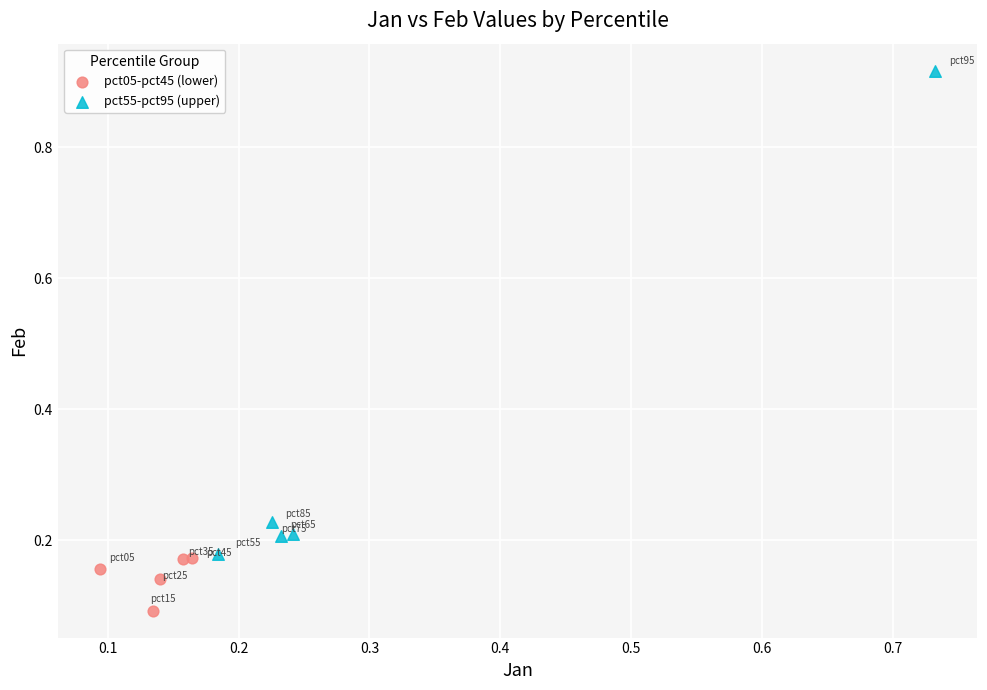

Which series reaches the minimum Y coordinate?

pct05-pct45 (lower)